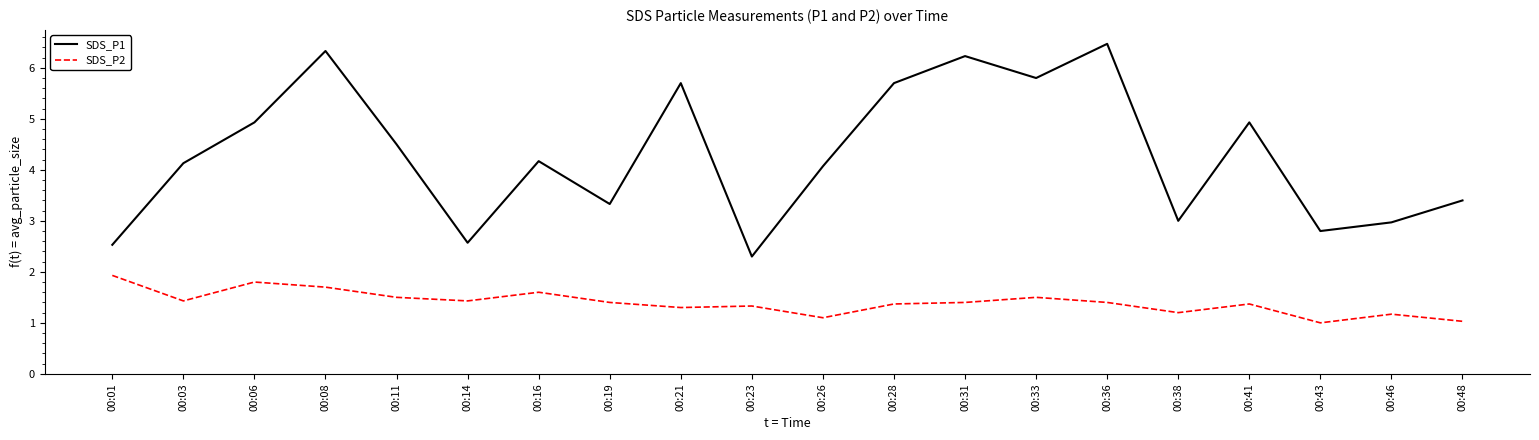

How many categories are shown in the chart?

20